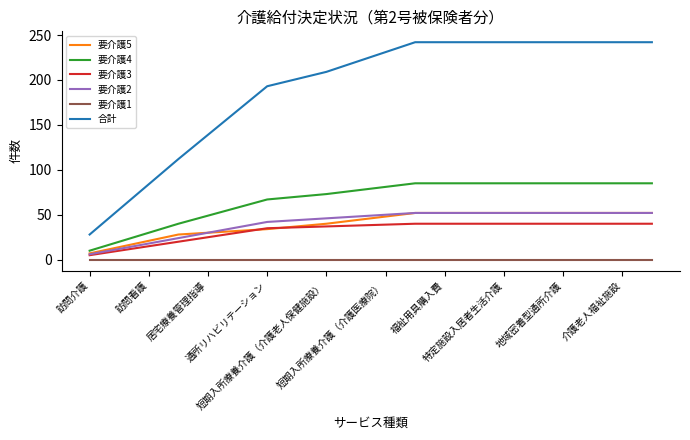

Which series has the largest total across all categories?

合計